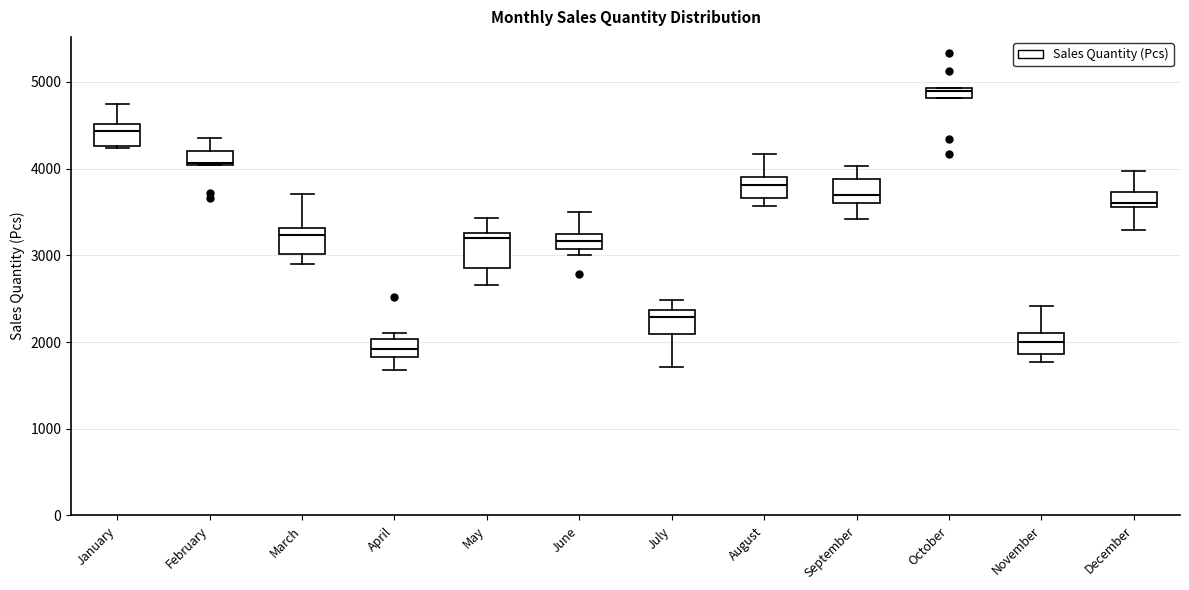

Where does the median line of the box for April sit on the y-axis? The values are not printed on the chart, so give them approximately, as read against the axis.

1900